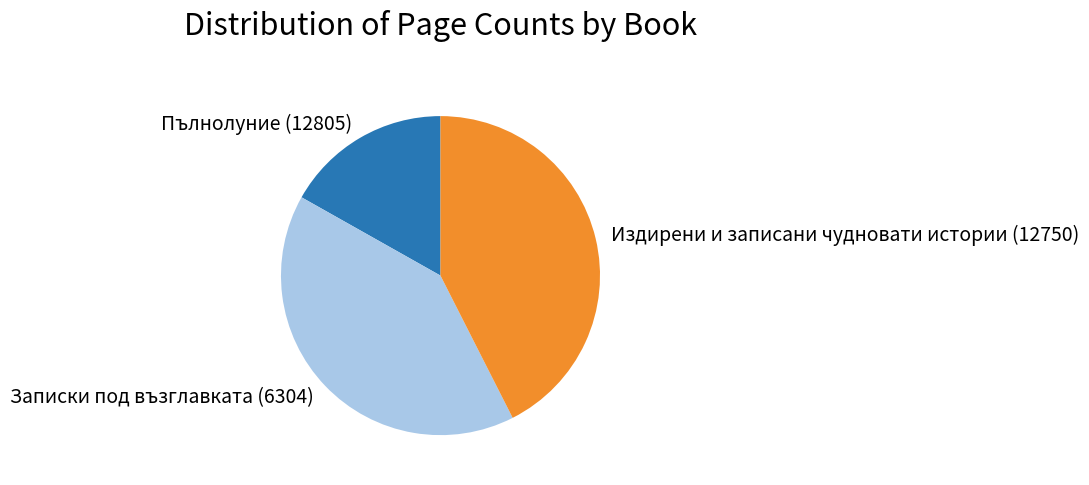

Which slice is the largest?

Издирени и записани чудновати истории (12750)